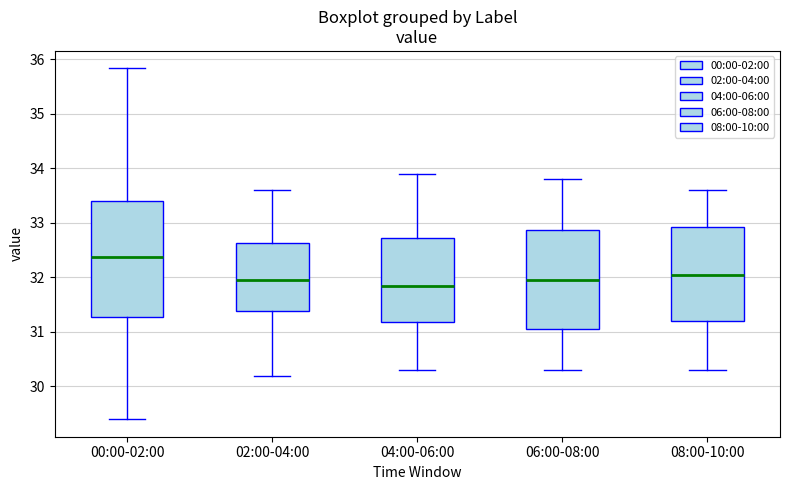

Reading left to right, transcribe this box plot: for each box, give where its median line is, the range the box spans, and where its two whiskers end, as read against the y-axis. The values are not printed on the chart, so give them approximately, as read against the axis.

00:00-02:00: median 32.4, box 31.3 to 33.4, whiskers 29.4 to 35.8
02:00-04:00: median 32.0, box 31.4 to 32.6, whiskers 30.2 to 33.6
04:00-06:00: median 31.9, box 31.2 to 32.7, whiskers 30.3 to 33.9
06:00-08:00: median 32.0, box 31.1 to 32.9, whiskers 30.3 to 33.8
08:00-10:00: median 32.1, box 31.2 to 32.9, whiskers 30.3 to 33.6